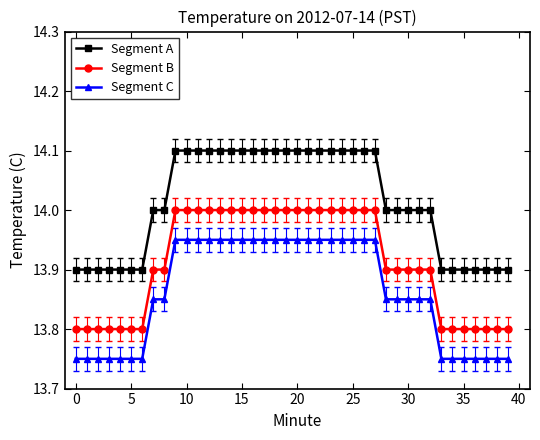

What is the sum of all Segment A values?

560.5